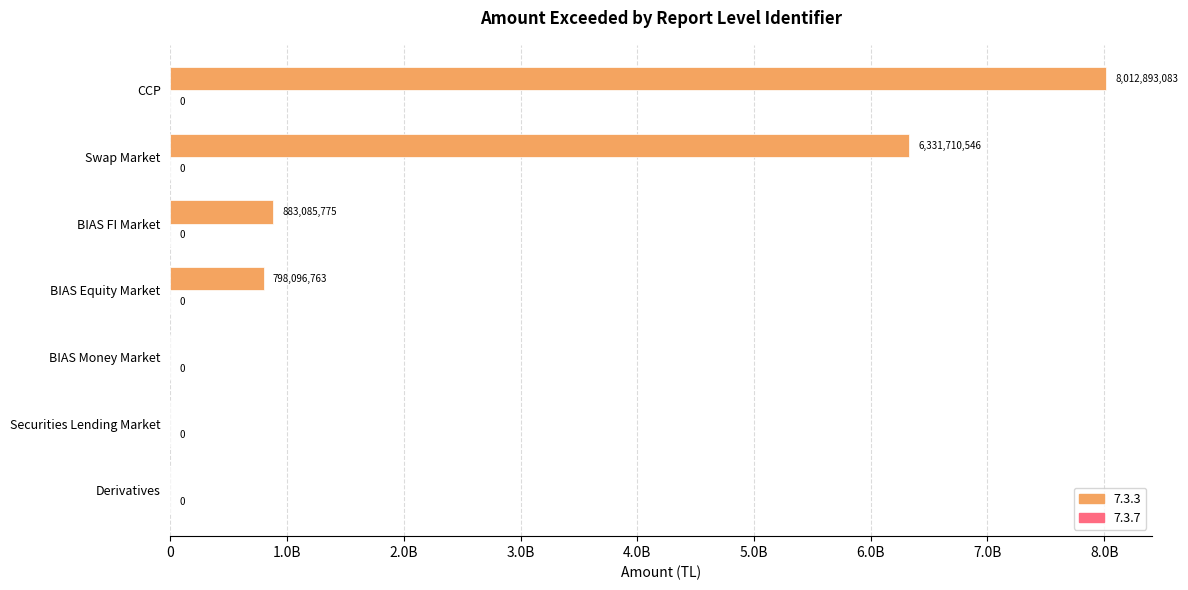

Is it true that the value at CCP is 8012893082.9?

True